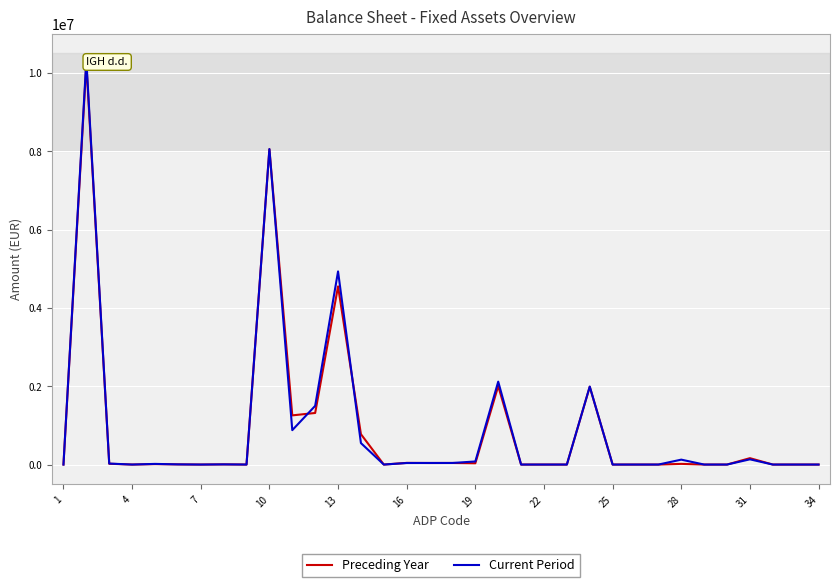

Does the chart display data point markers on the line(s)?

No